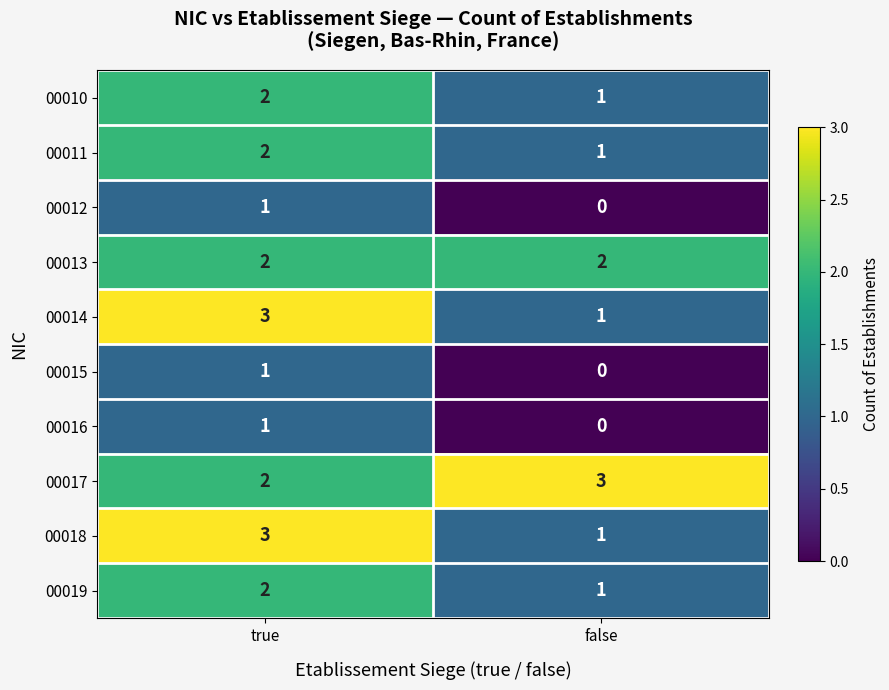

The 00019 series shows 2 at false. True or false?

False